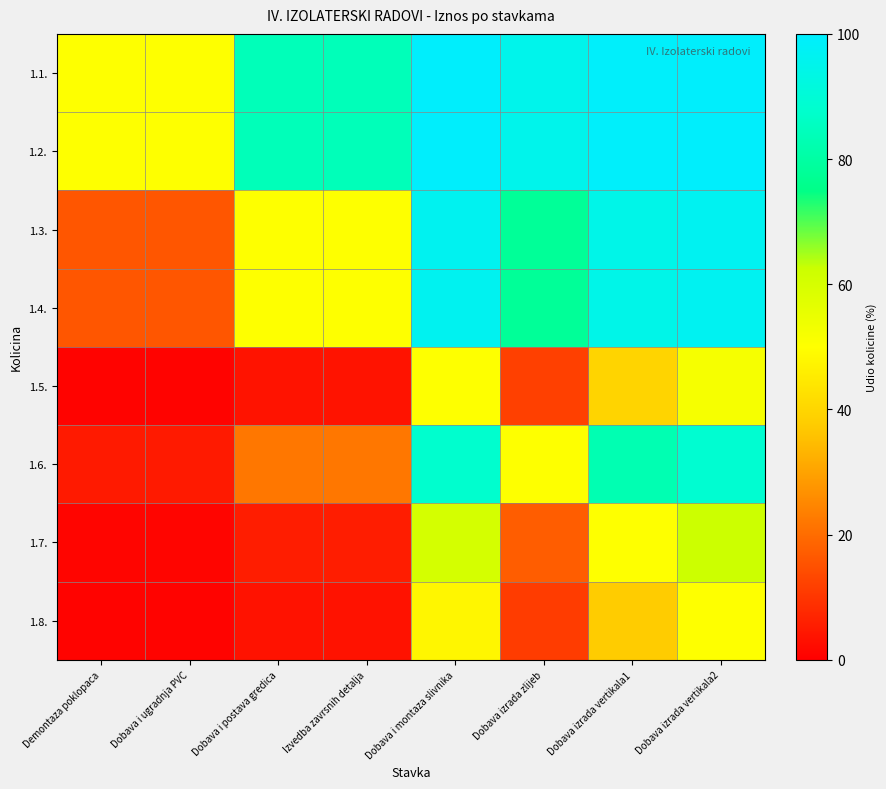

Reading left to right, transcribe all the data shown in this chart.

1.1.: Demontaza poklopaca=50.0	Dobava i ugradnja PVC=50.0	Dobava i postava gredica=84.1	Izvedba zavrsnih detalja=84.1	Dobava i montaza slivnika=99.3	Dobava izrada zlijeb=94.9	Dobava izrada vertikala1=98.9	Dobava izrada vertikala2=99.3
1.2.: Demontaza poklopaca=50.0	Dobava i ugradnja PVC=50.0	Dobava i postava gredica=84.1	Izvedba zavrsnih detalja=84.1	Dobava i montaza slivnika=99.3	Dobava izrada zlijeb=94.9	Dobava izrada vertikala1=98.9	Dobava izrada vertikala2=99.3
1.3.: Demontaza poklopaca=15.9	Dobava i ugradnja PVC=15.9	Dobava i postava gredica=50.0	Izvedba zavrsnih detalja=50.0	Dobava i montaza slivnika=96.3	Dobava izrada zlijeb=78.0	Dobava izrada vertikala1=94.5	Dobava izrada vertikala2=96.6
1.4.: Demontaza poklopaca=15.9	Dobava i ugradnja PVC=15.9	Dobava i postava gredica=50.0	Izvedba zavrsnih detalja=50.0	Dobava i montaza slivnika=96.3	Dobava izrada zlijeb=78.0	Dobava izrada vertikala1=94.5	Dobava izrada vertikala2=96.6
1.5.: Demontaza poklopaca=0.7	Dobava i ugradnja PVC=0.7	Dobava i postava gredica=3.7	Izvedba zavrsnih detalja=3.7	Dobava i montaza slivnika=50.0	Dobava izrada zlijeb=12.0	Dobava izrada vertikala1=39.6	Dobava izrada vertikala2=52.0
1.6.: Demontaza poklopaca=5.1	Dobava i ugradnja PVC=5.1	Dobava i postava gredica=22.0	Izvedba zavrsnih detalja=22.0	Dobava i montaza slivnika=88.0	Dobava izrada zlijeb=50.0	Dobava izrada vertikala1=82.8	Dobava izrada vertikala2=88.9
1.7.: Demontaza poklopaca=1.1	Dobava i ugradnja PVC=1.1	Dobava i postava gredica=5.5	Izvedba zavrsnih detalja=5.5	Dobava i montaza slivnika=60.4	Dobava izrada zlijeb=17.2	Dobava izrada vertikala1=50.0	Dobava izrada vertikala2=62.4
1.8.: Demontaza poklopaca=0.7	Dobava i ugradnja PVC=0.7	Dobava i postava gredica=3.4	Izvedba zavrsnih detalja=3.4	Dobava i montaza slivnika=48.0	Dobava izrada zlijeb=11.1	Dobava izrada vertikala1=37.6	Dobava izrada vertikala2=50.0